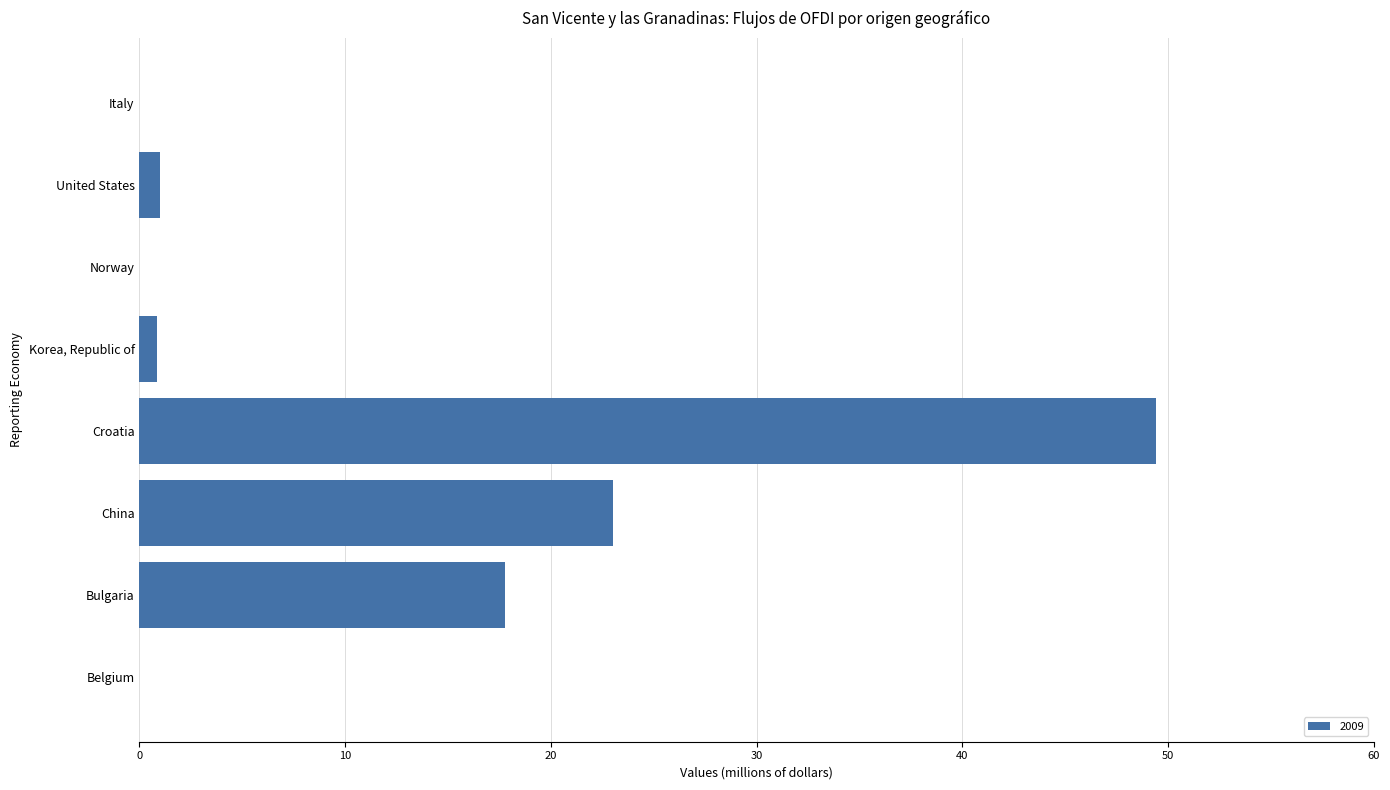

Between Korea, Republic of and China, which is larger?

China